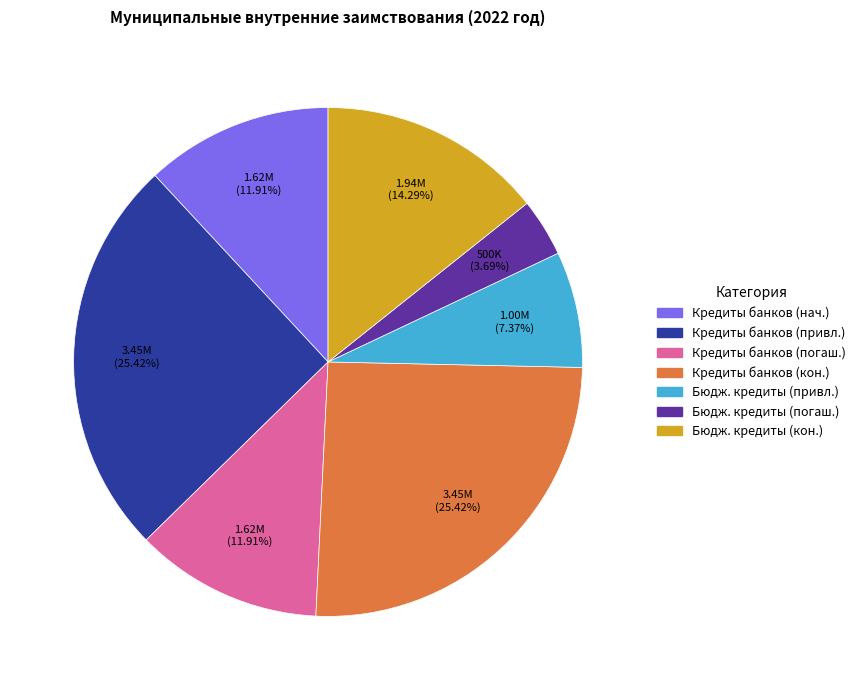

Which slice is the smallest?

Бюдж. кредиты (погаш.)